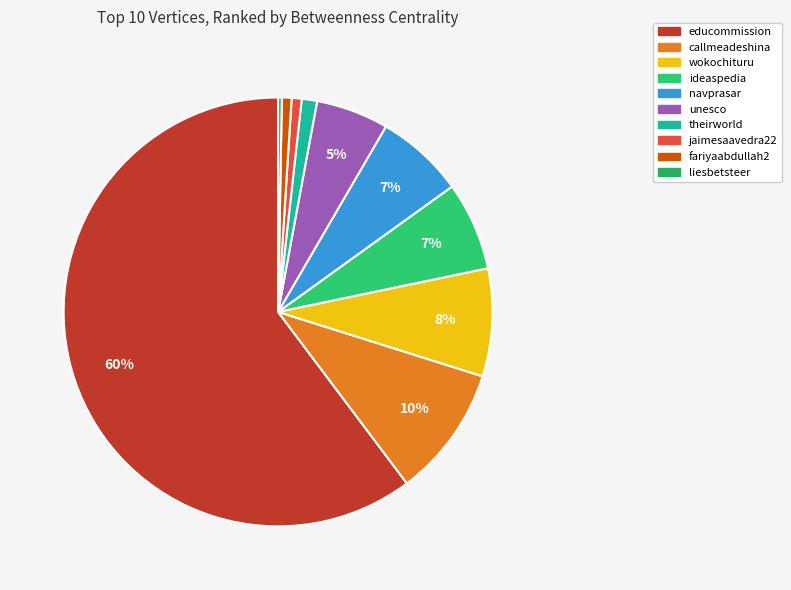

How many segments does this pie chart have?

10